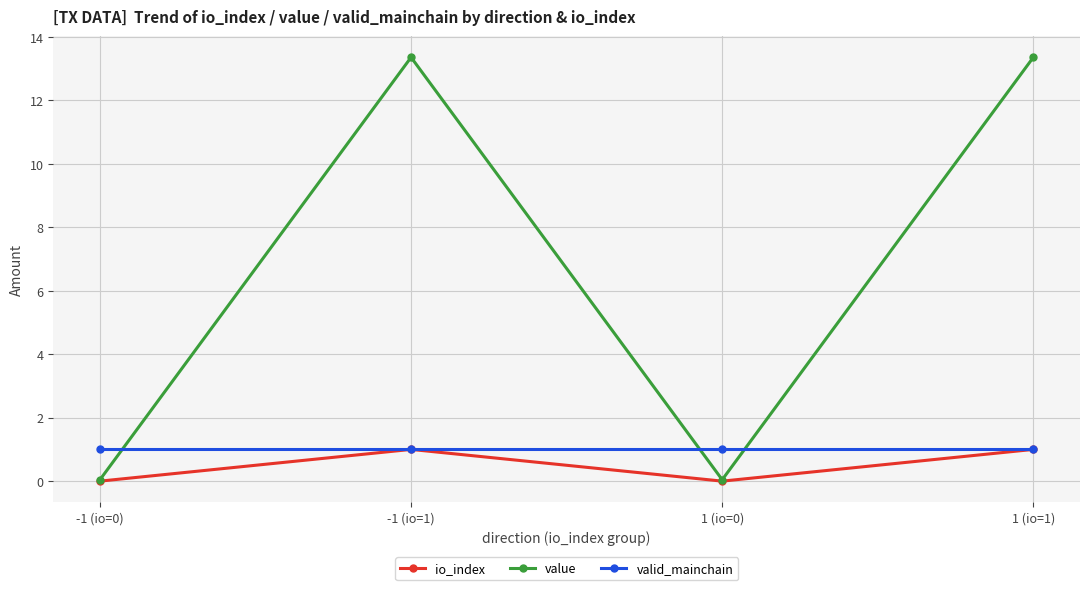

In io_index, how many points are higher than both neighbors (excluding endpoints)?

1